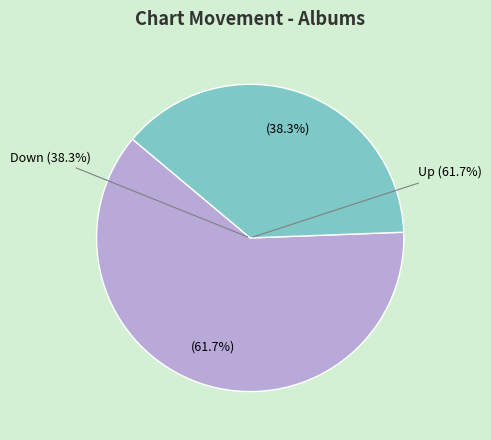

Is the sum of up and down greater than half?

Yes